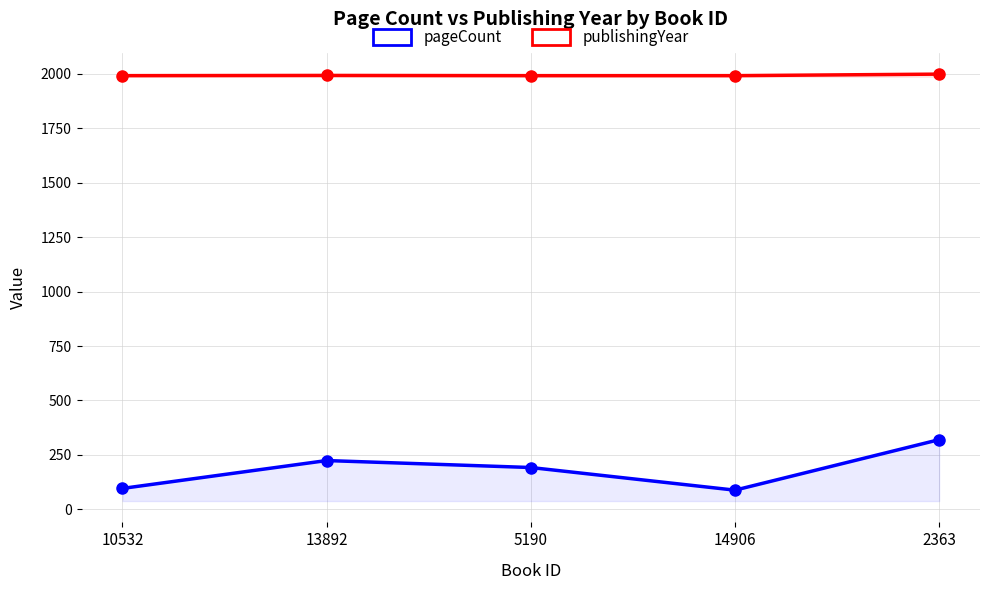

What is the average value of the pageCount series?

184